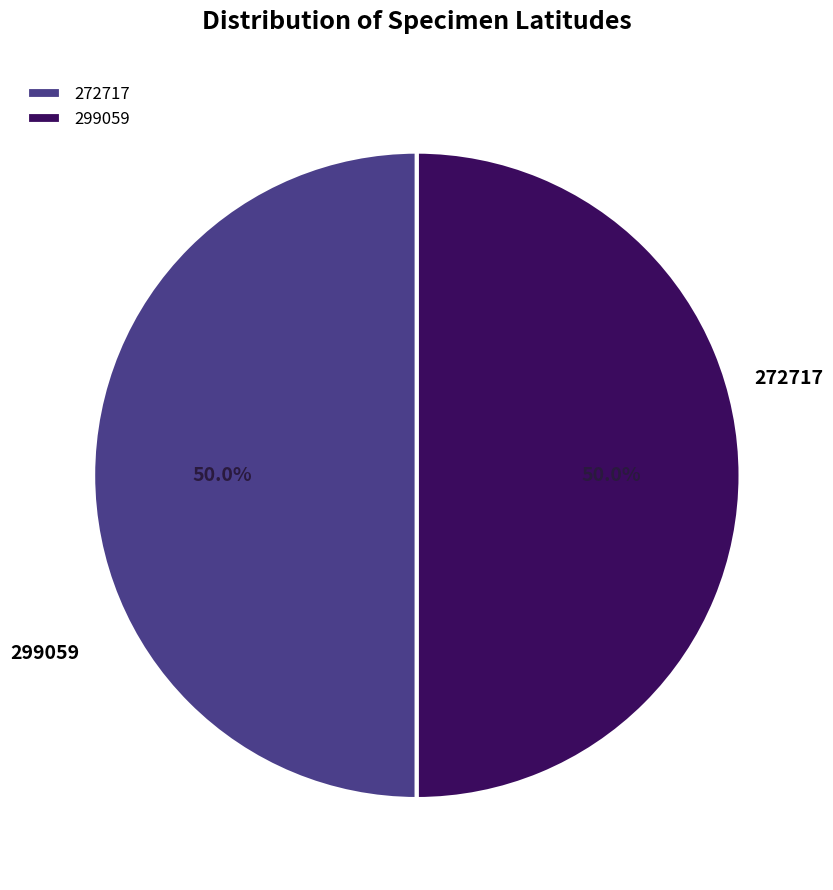

The 299059 slice represents 50% of the pie. True or false?

True